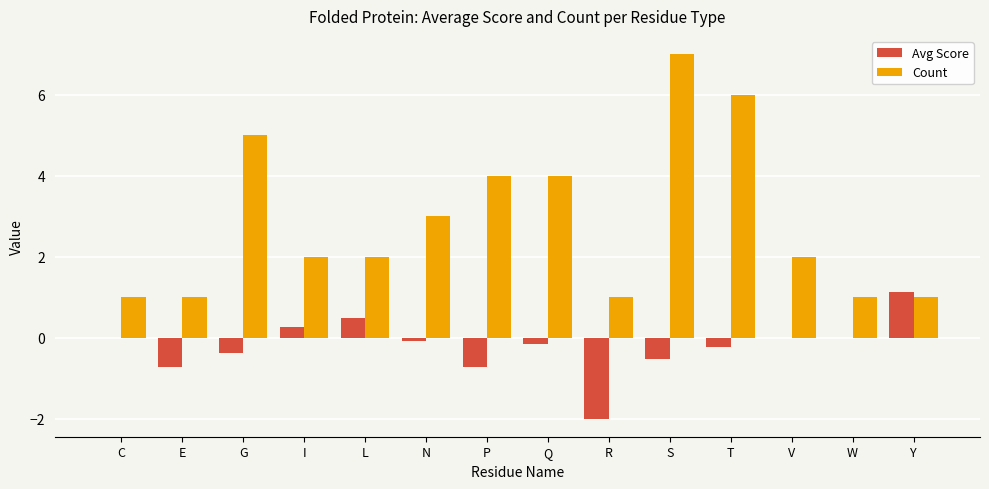

Which series has the widest spread of values?

Count